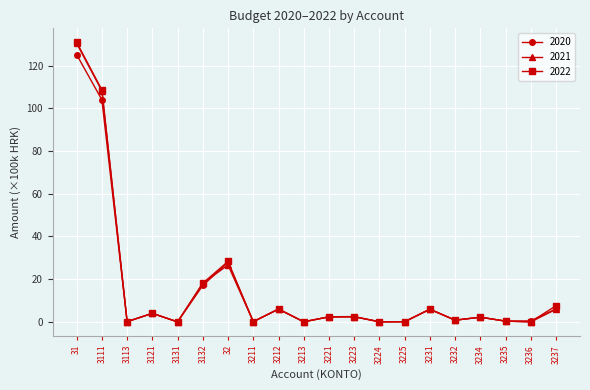

At which label is 2021 closest to 65?

32